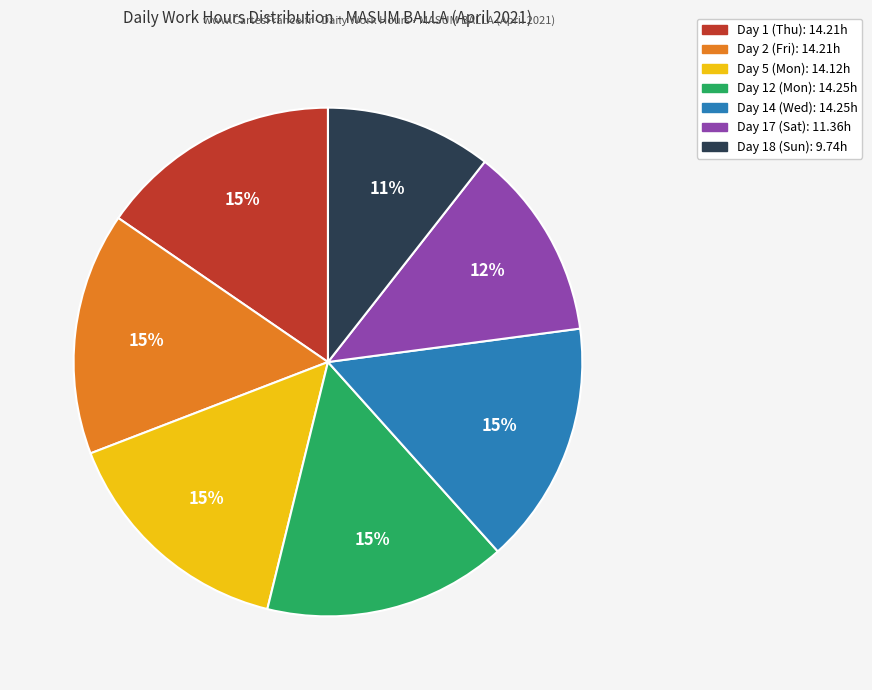

True or false: Day 17 (Sat) accounts for 12% of the total.

True